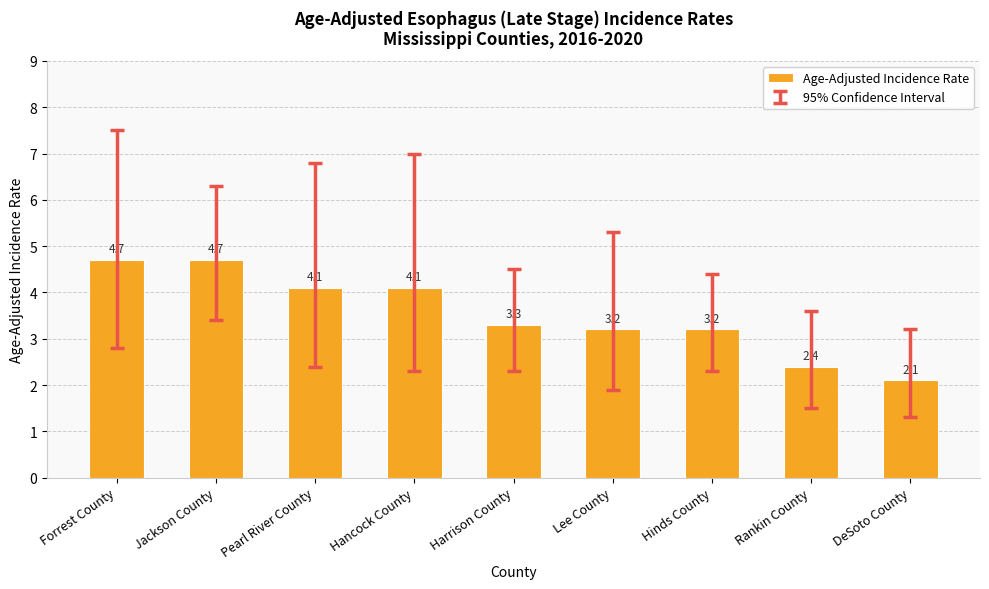

The value at Jackson County is 3.2. True or false?

False